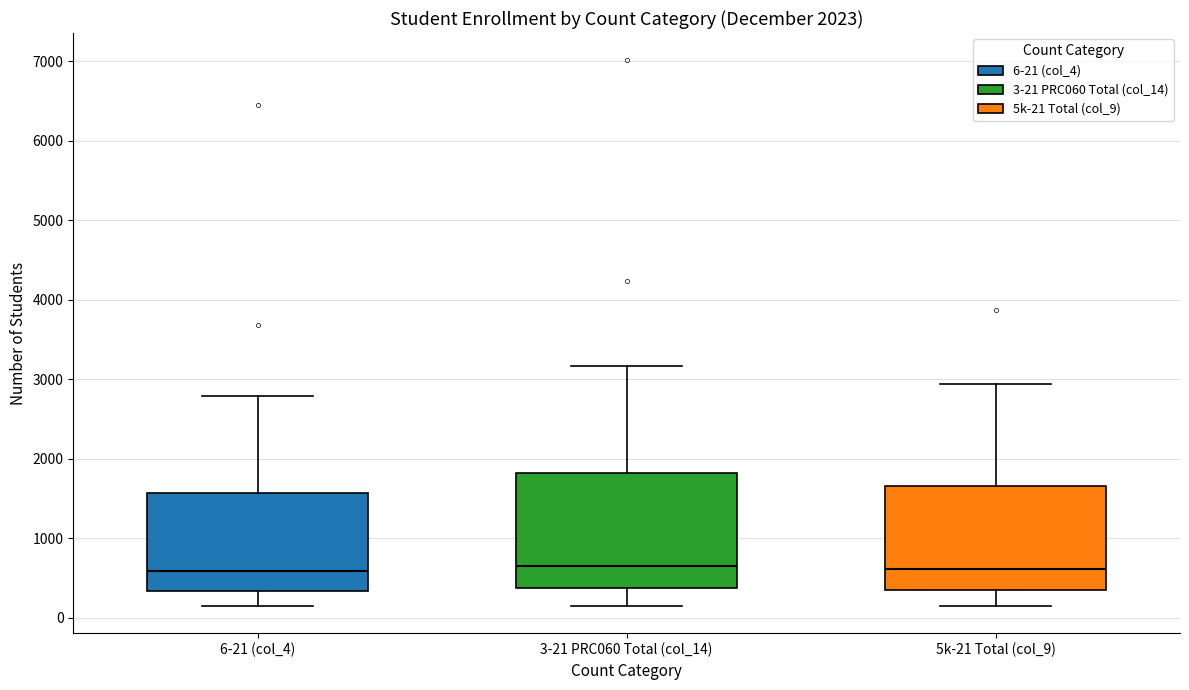

Reading left to right, read every box against the y-axis: the position of its median line, the range the box covers, and the ends of its whiskers. The values are not printed on the chart, so give them approximately, as read against the axis.

6-21 (col_4): median 600, box 300 to 1600, whiskers 100 to 2800
3-21 PRC060 Total (col_14): median 600, box 400 to 1800, whiskers 200 to 3200
5k-21 Total (col_9): median 600, box 300 to 1700, whiskers 100 to 2900